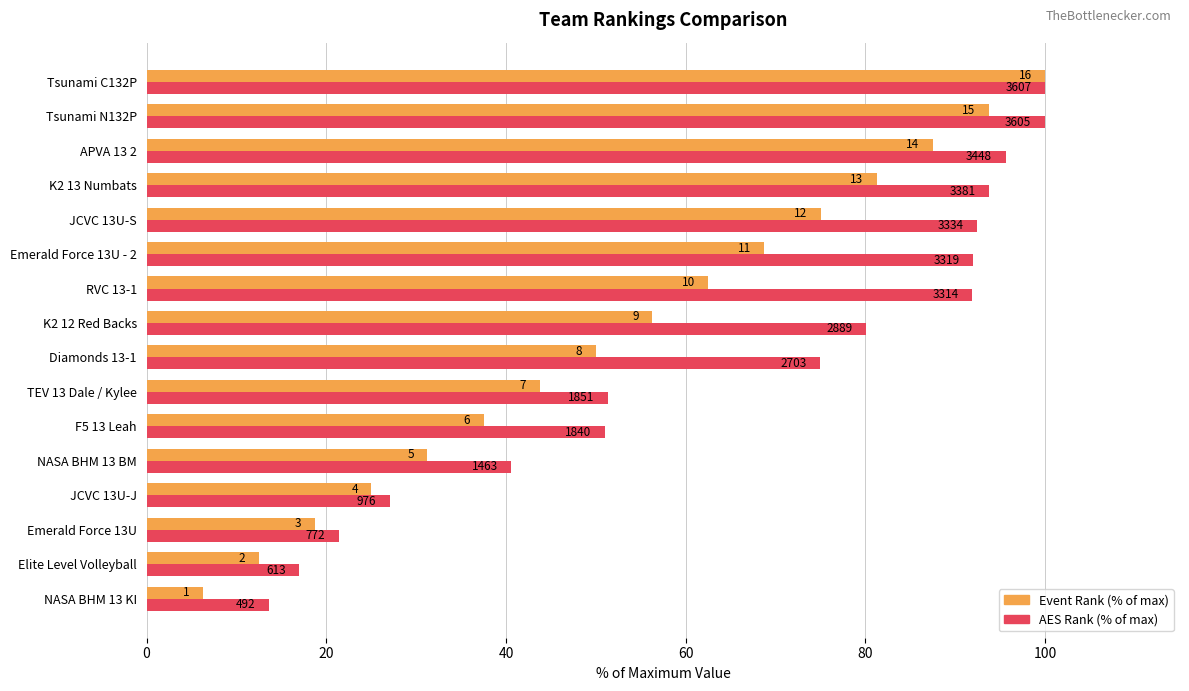

What are all the series names shown in the legend?

Event Rank (% of max), AES Rank (% of max)